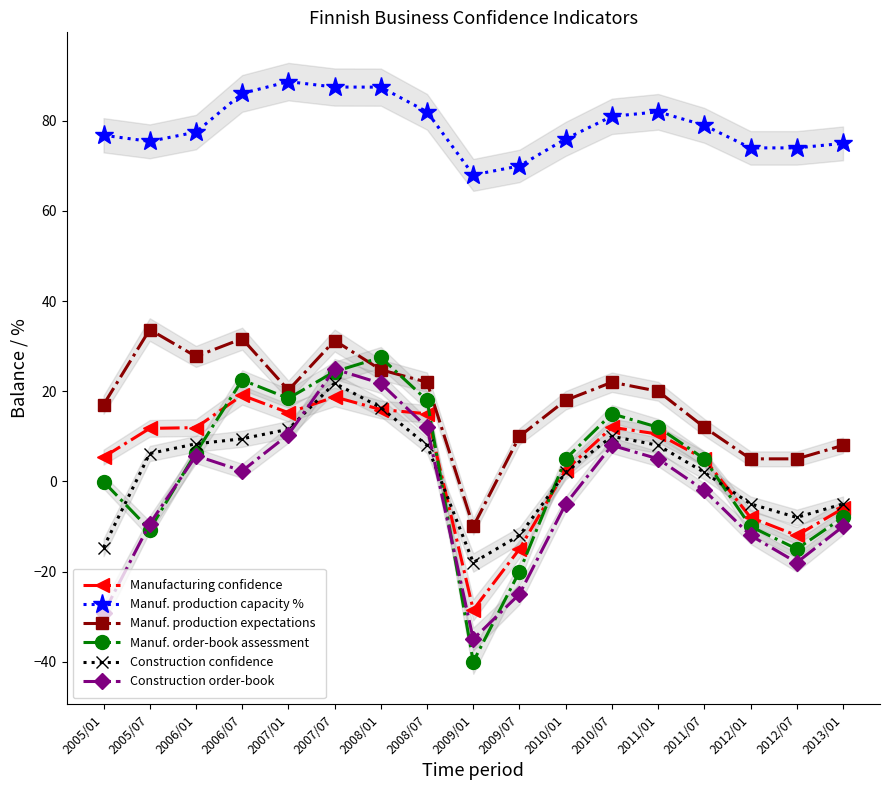

Between 2008/01 and 2007/01, which is larger?

2008/01